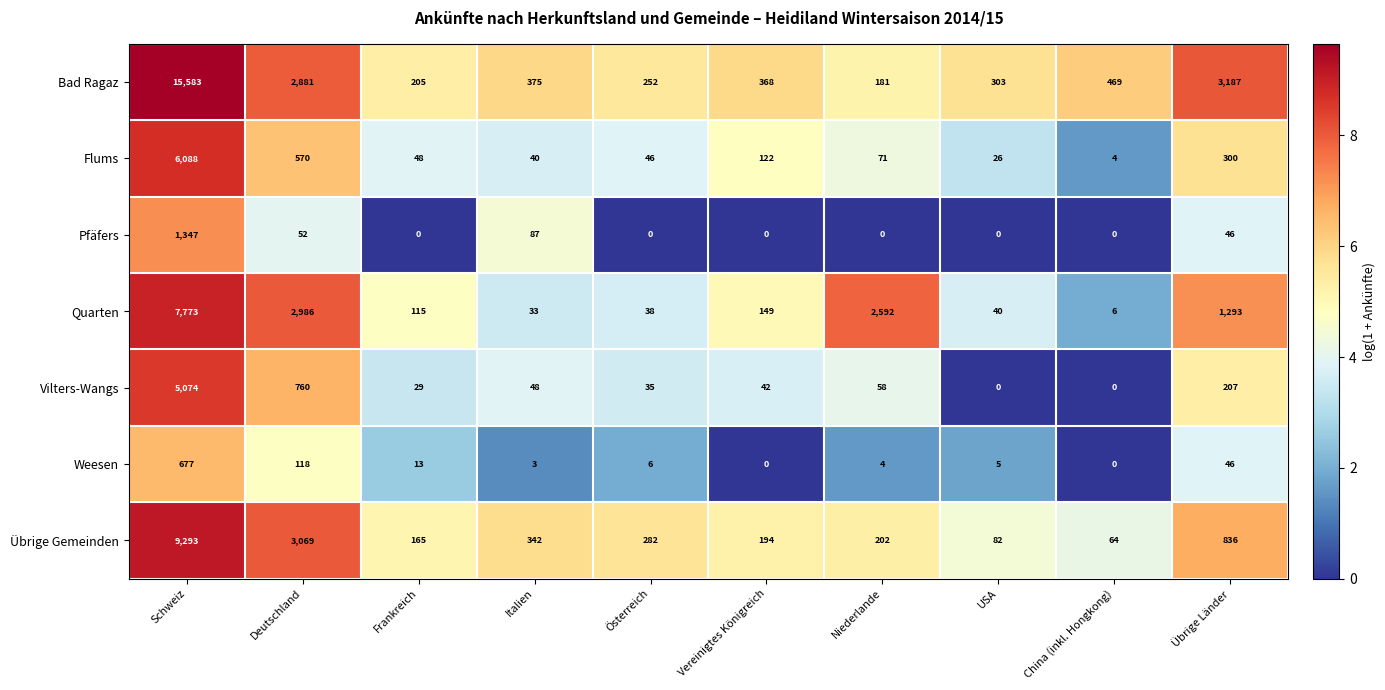

Rank the series at Niederlande from lowest to highest value.

Pfäfers, Weesen, Vilters-Wangs, Flums, Bad Ragaz, Übrige Gemeinden, Quarten